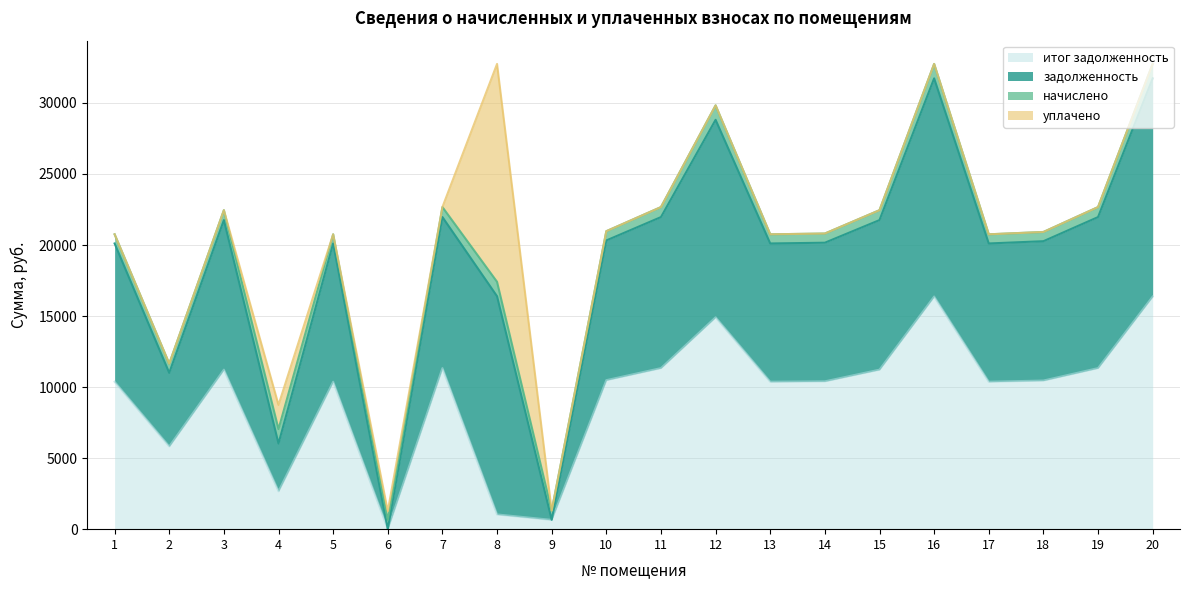

Which series has the largest total across all categories?

задолженность